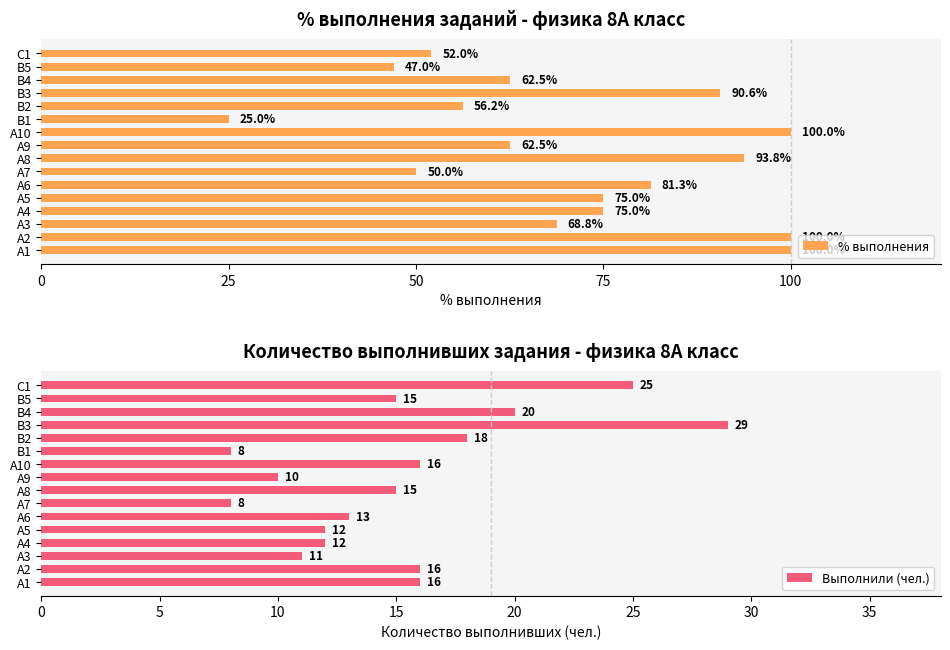

List the series in order of their overall mean, lowest first.

Выполнили (чел.), % выполнения